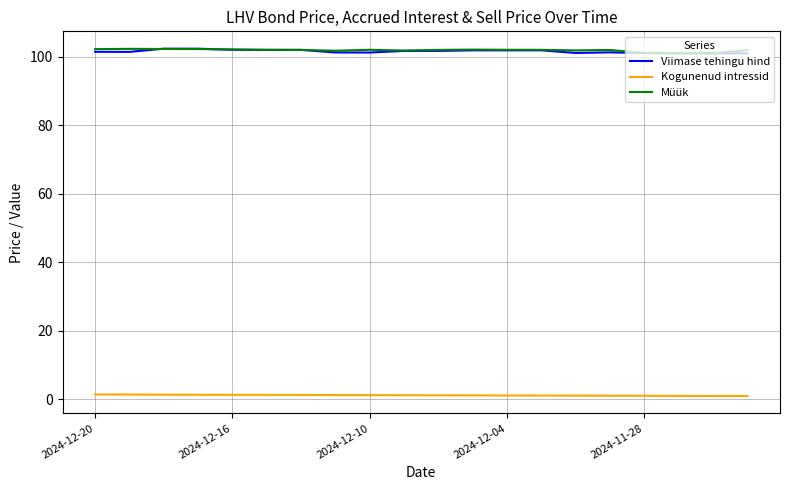

True or false: Kogunenud intressid and Müük cross at least once.

False